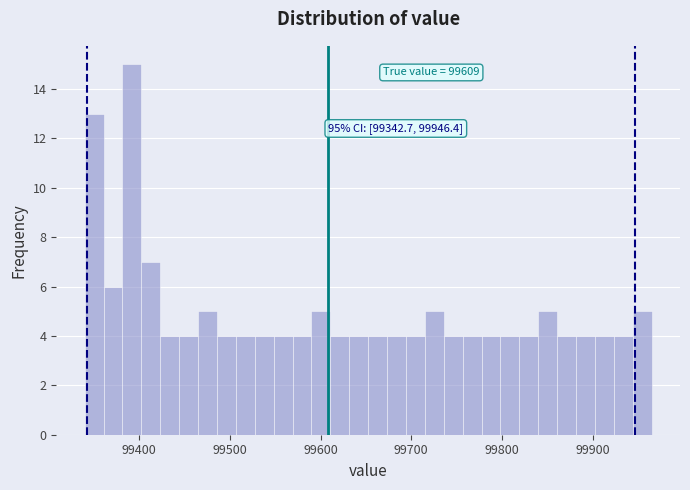

Read against the x-axis, roughly where is the centre of the tallest bar?

99390